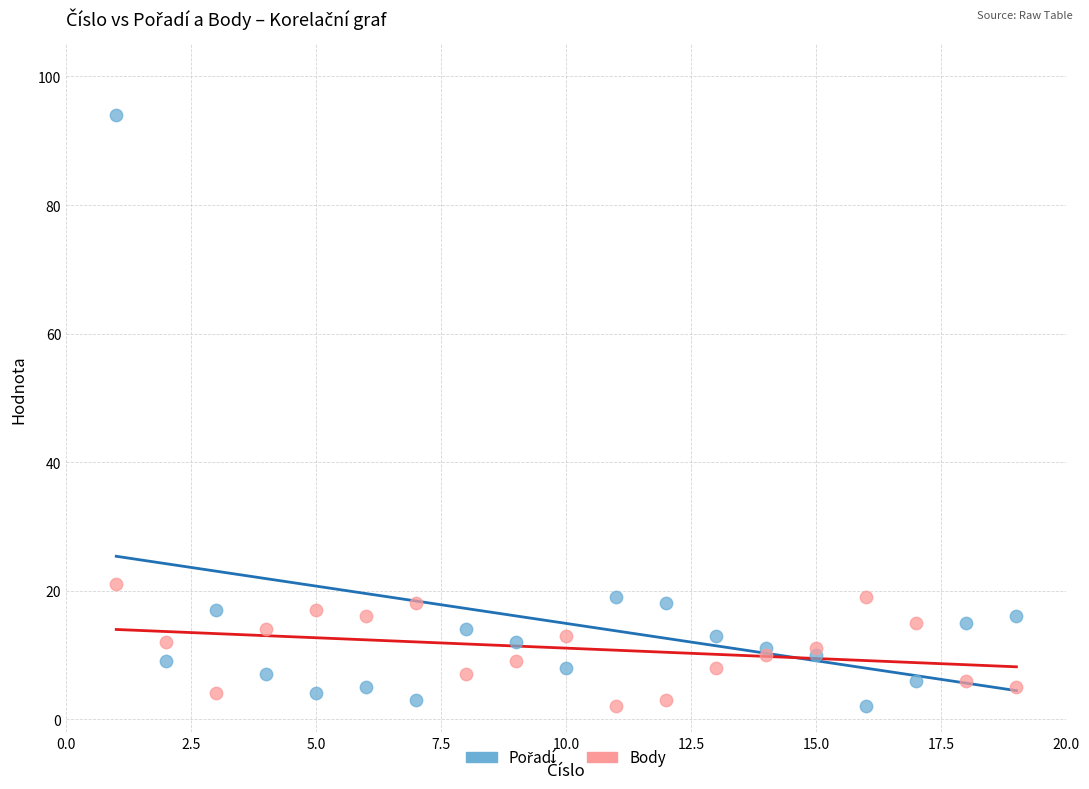

What is the X range (max minus min) for the scatter plot?

18